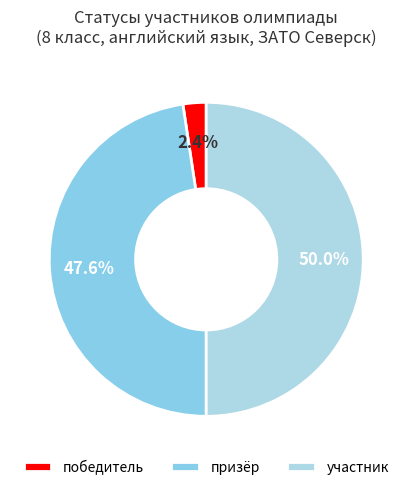

Combined, do участник and победитель account for over 50%?

Yes